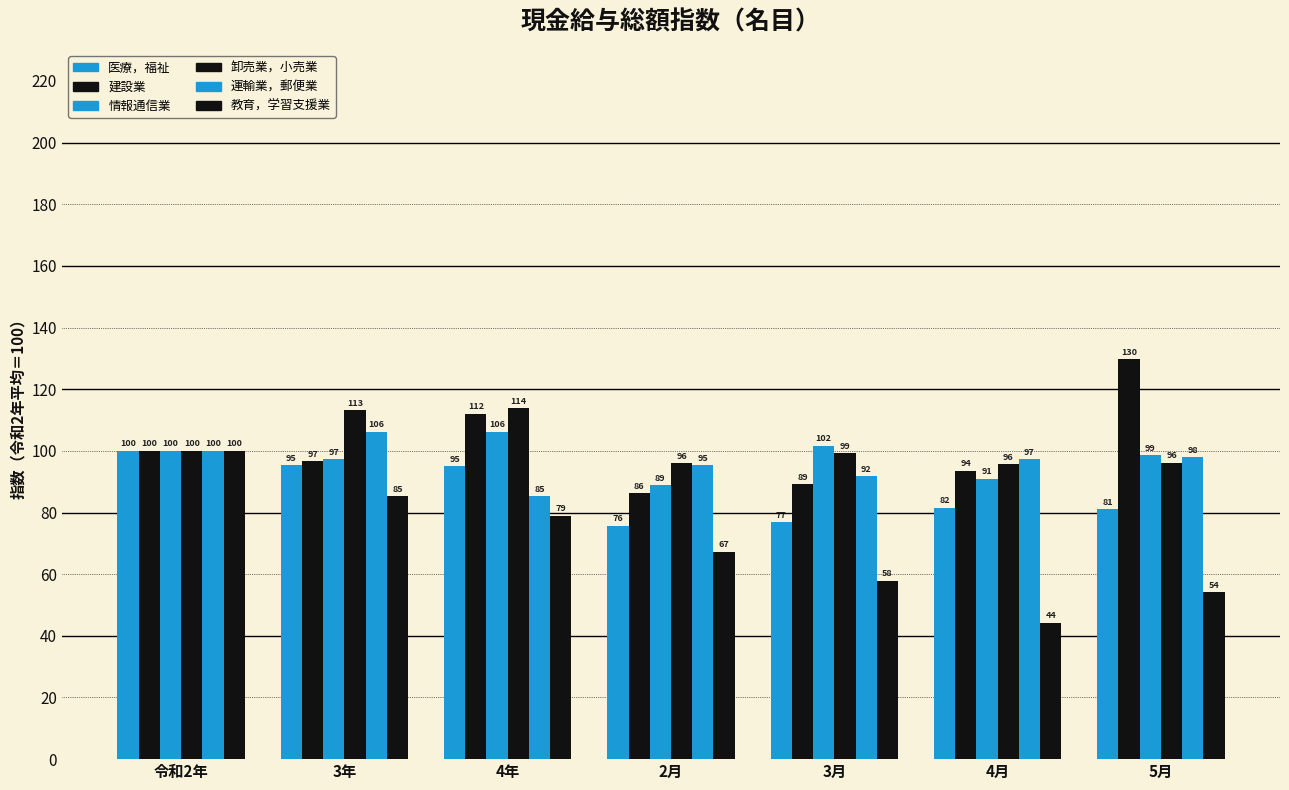

The 医療，福祉 series shows 81.1 at 5月. True or false?

True